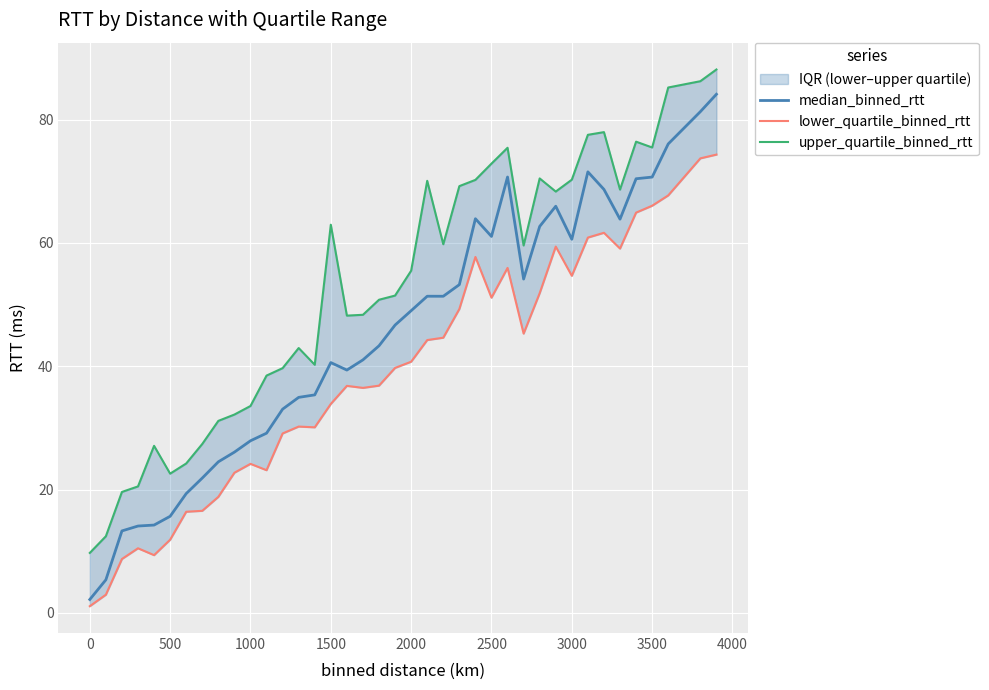

Does the chart display data point markers on the line(s)?

No